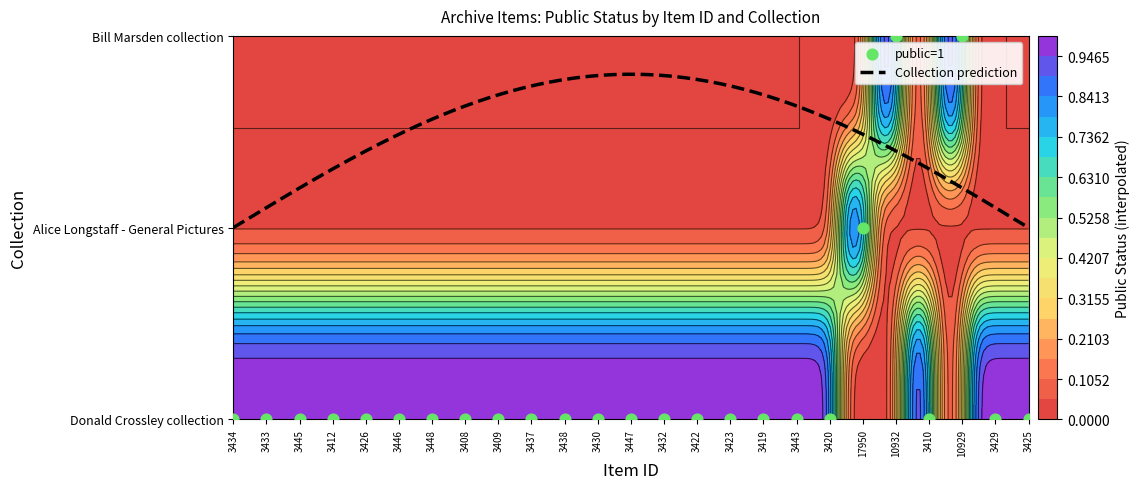

Where is Donald Crossley collection nearest to the value 1?

3434